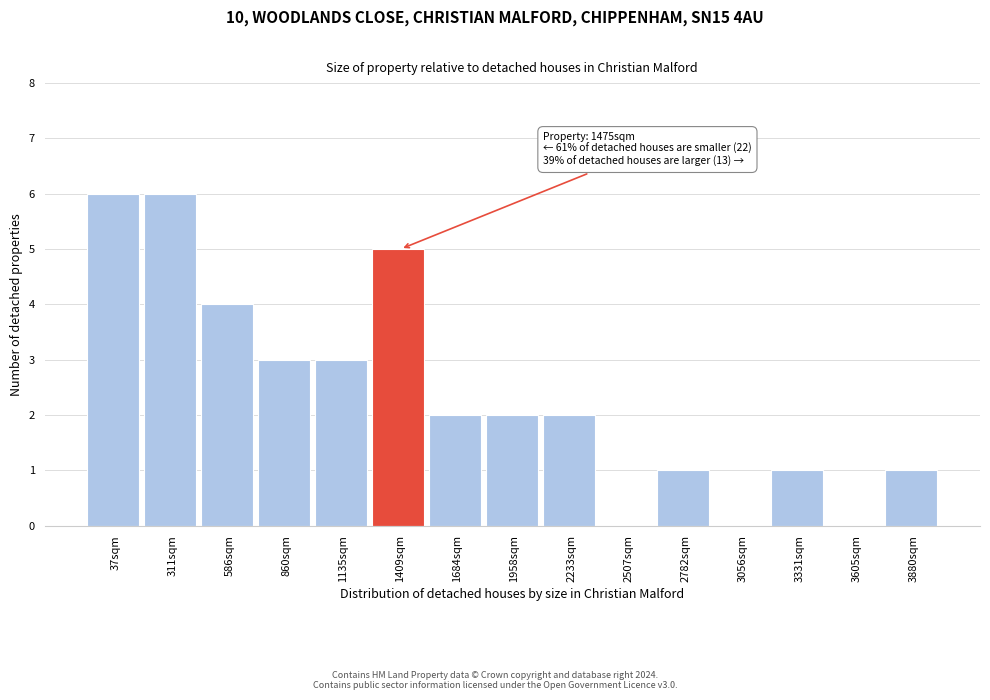

Reading left to right, extract all data points from this chart.

37sqm=6	311sqm=6	586sqm=4	860sqm=3	1135sqm=3	1409sqm=5	1684sqm=2	1958sqm=2	2233sqm=2	2507sqm=0	2782sqm=1	3056sqm=0	3331sqm=1	3605sqm=0	3880sqm=1